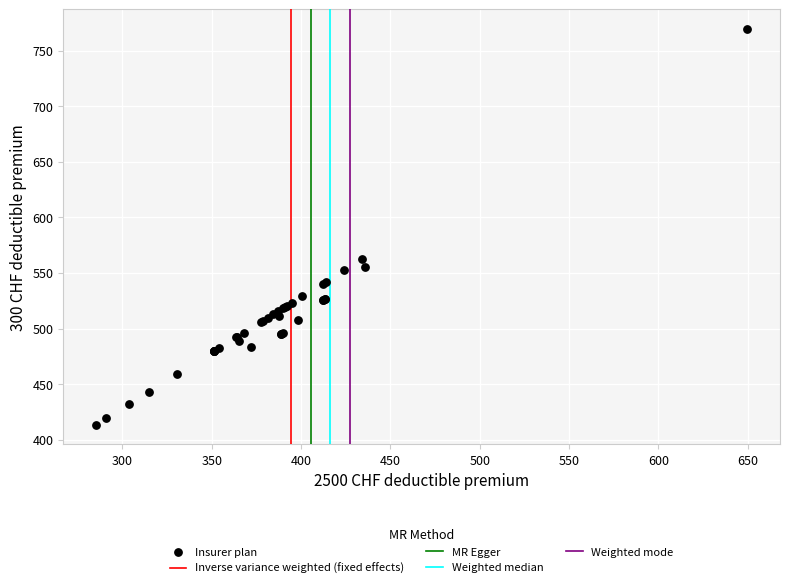

What Y value in the scatter plot is closest to 591?

562.4